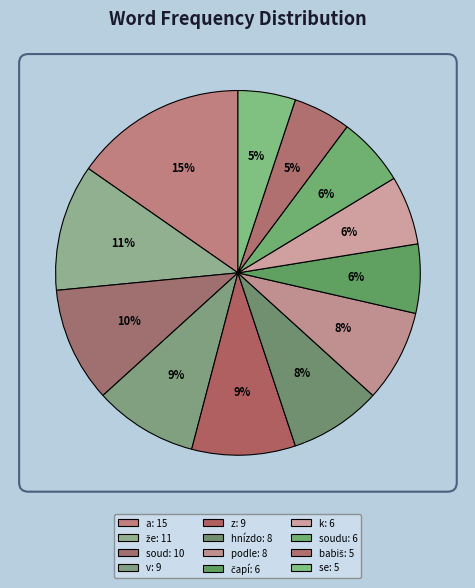

Rank the categories by value from highest to lowest.

a, že, soud, v, z, hnízdo, podle, čapí, k, soudu, babiš, se